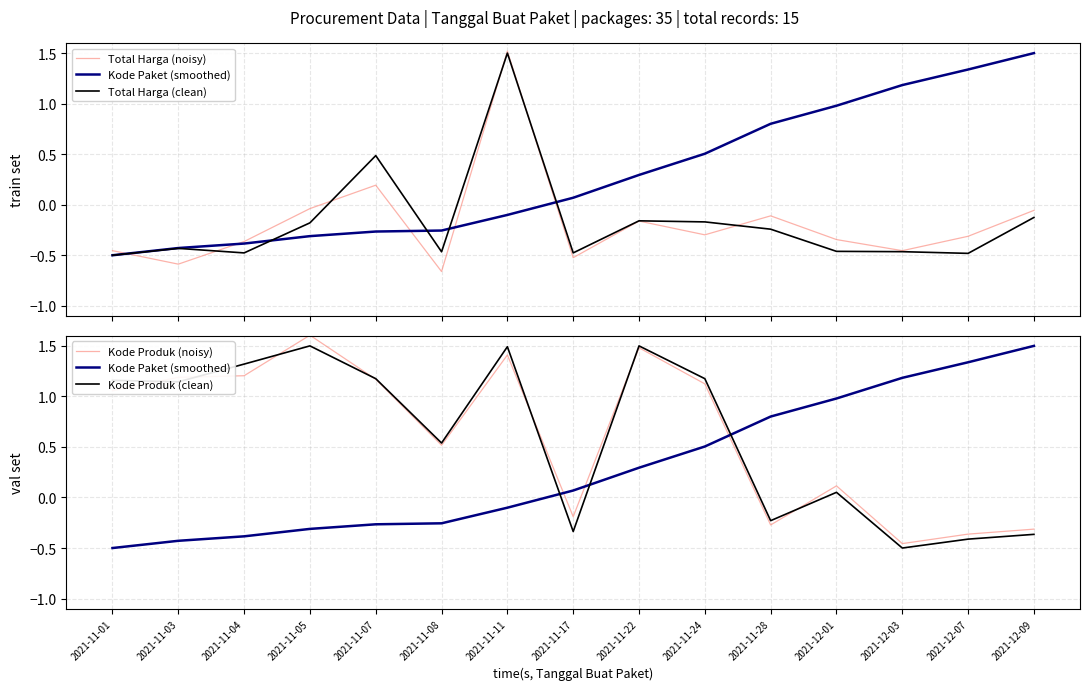

Reading left to right, what are all the values shown in this chart?

Total Harga (noisy): 2021-11-01=-0.5	2021-11-03=-0.6	2021-11-04=-0.4	2021-11-05=-0.0	2021-11-07=0.2	2021-11-08=-0.7	2021-11-11=1.5	2021-11-17=-0.5	2021-11-22=-0.2	2021-11-24=-0.3	2021-11-28=-0.1	2021-12-01=-0.3	2021-12-03=-0.5	2021-12-07=-0.3	2021-12-09=-0.1
Kode Paket (smoothed): 2021-11-01=-0.5	2021-11-03=-0.4	2021-11-04=-0.4	2021-11-05=-0.3	2021-11-07=-0.3	2021-11-08=-0.3	2021-11-11=-0.1	2021-11-17=0.1	2021-11-22=0.3	2021-11-24=0.5	2021-11-28=0.8	2021-12-01=1.0	2021-12-03=1.2	2021-12-07=1.3	2021-12-09=1.5
Total Harga (clean): 2021-11-01=-0.5	2021-11-03=-0.4	2021-11-04=-0.5	2021-11-05=-0.2	2021-11-07=0.5	2021-11-08=-0.5	2021-11-11=1.5	2021-11-17=-0.5	2021-11-22=-0.2	2021-11-24=-0.2	2021-11-28=-0.2	2021-12-01=-0.5	2021-12-03=-0.5	2021-12-07=-0.5	2021-12-09=-0.1
Kode Produk (noisy): 2021-11-01=1.1	2021-11-03=1.2	2021-11-04=1.2	2021-11-05=1.6	2021-11-07=1.2	2021-11-08=0.5	2021-11-11=1.4	2021-11-17=-0.2	2021-11-22=1.5	2021-11-24=1.1	2021-11-28=-0.3	2021-12-01=0.1	2021-12-03=-0.5	2021-12-07=-0.4	2021-12-09=-0.3
Kode Produk (clean): 2021-11-01=1.2	2021-11-03=1.1	2021-11-04=1.3	2021-11-05=1.5	2021-11-07=1.2	2021-11-08=0.5	2021-11-11=1.5	2021-11-17=-0.3	2021-11-22=1.5	2021-11-24=1.2	2021-11-28=-0.2	2021-12-01=0.1	2021-12-03=-0.5	2021-12-07=-0.4	2021-12-09=-0.4